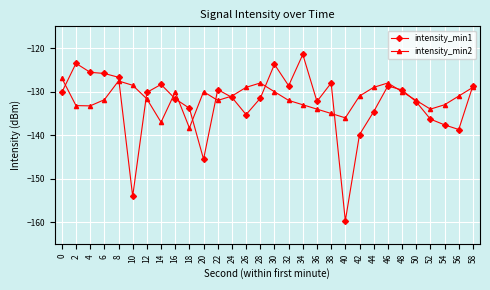

What is the value of the intensity_min2 point at the 4th from the left?

-131.8